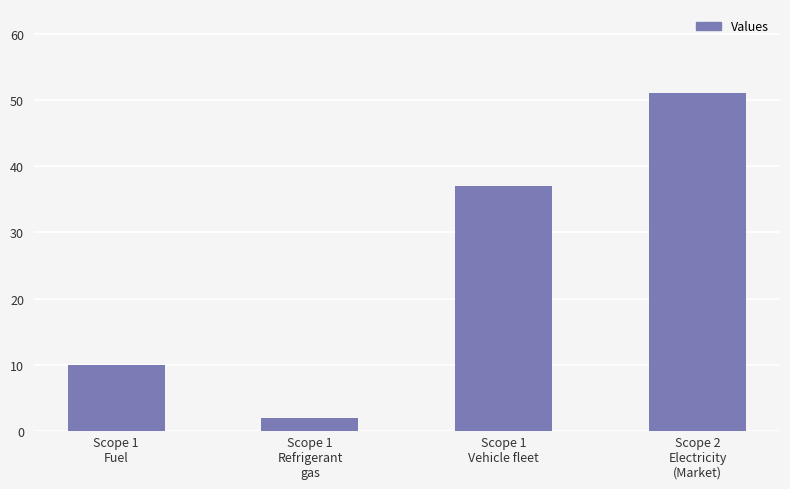

Reading right to left, list all the values displayed in this chart.

Scope 2
Electricity
(Market)=51	Scope 1
Vehicle fleet=37	Scope 1
Refrigerant
gas=2	Scope 1
Fuel=10